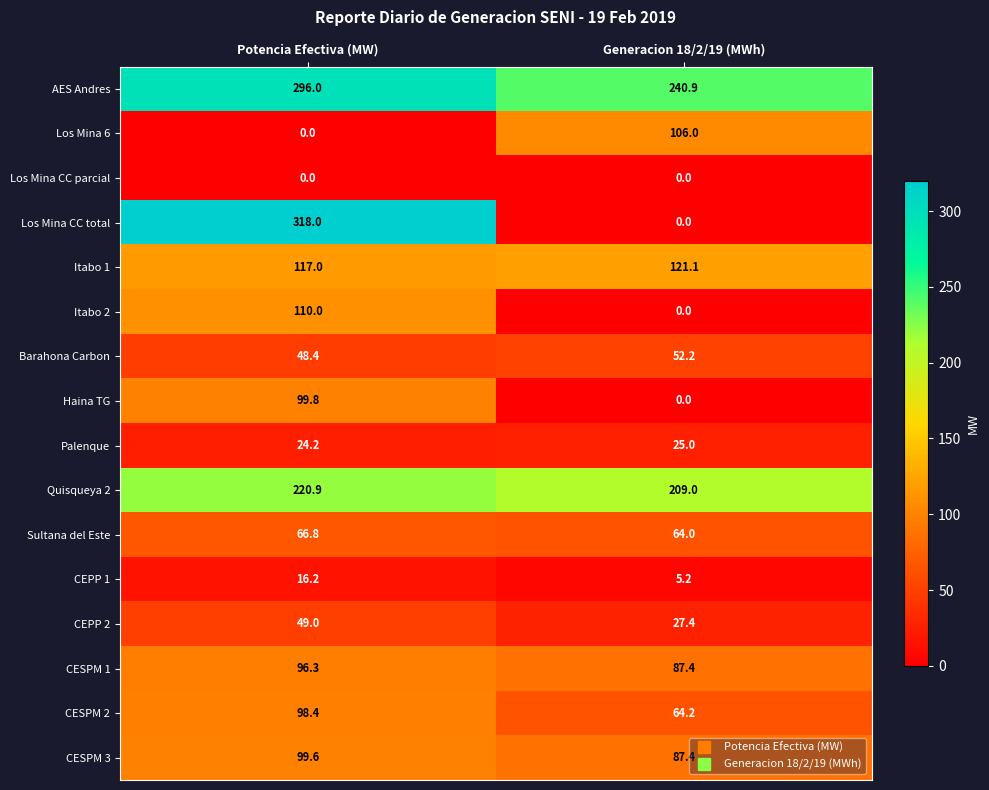

Which series has the widest spread of values?

Los Mina CC total